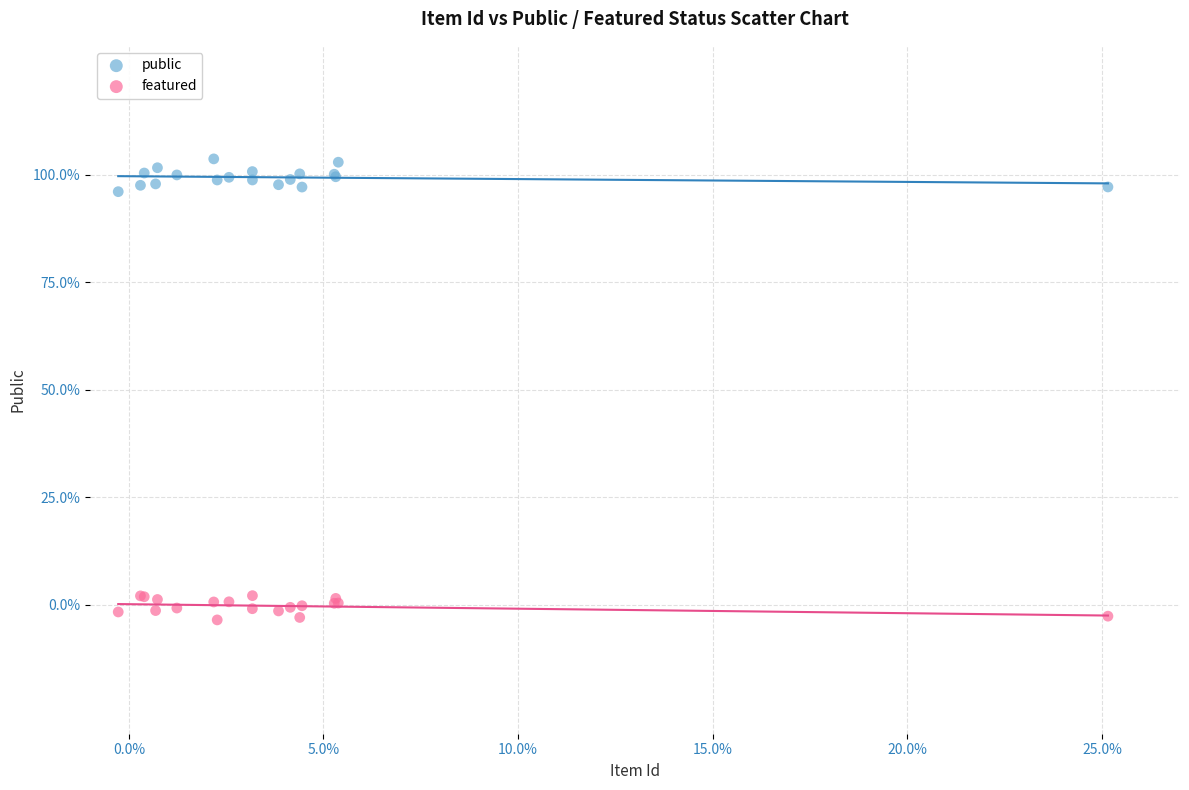

What are all the series names shown in the legend?

public, featured